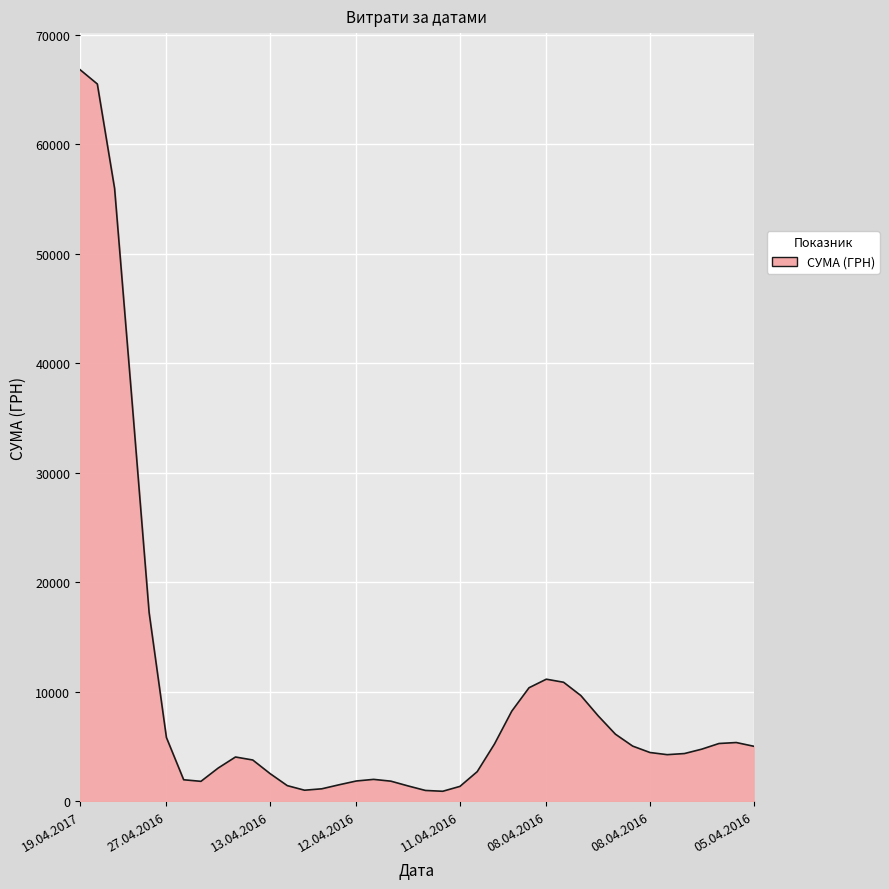

What is the smallest value displayed?

916.7